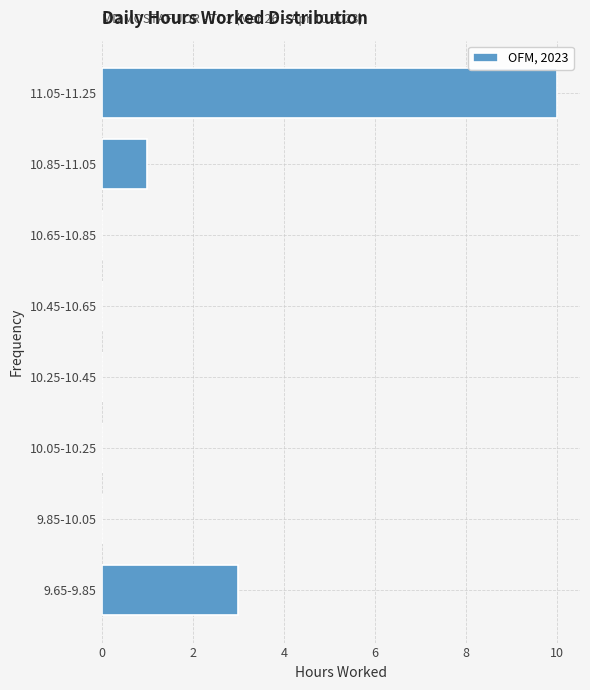

Reading bottom to top, list all the values displayed in this chart.

9.65-9.85=3	9.85-10.05=0	10.05-10.25=0	10.25-10.45=0	10.45-10.65=0	10.65-10.85=0	10.85-11.05=1	11.05-11.25=10